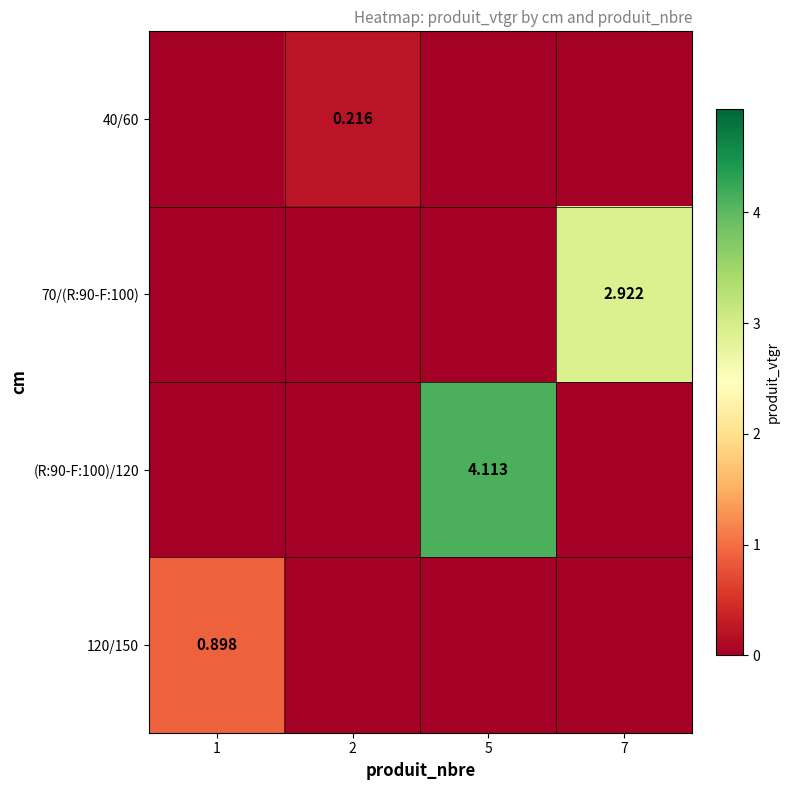

What is the difference between the maximum and second lowest values in the 120/150 series?

0.9